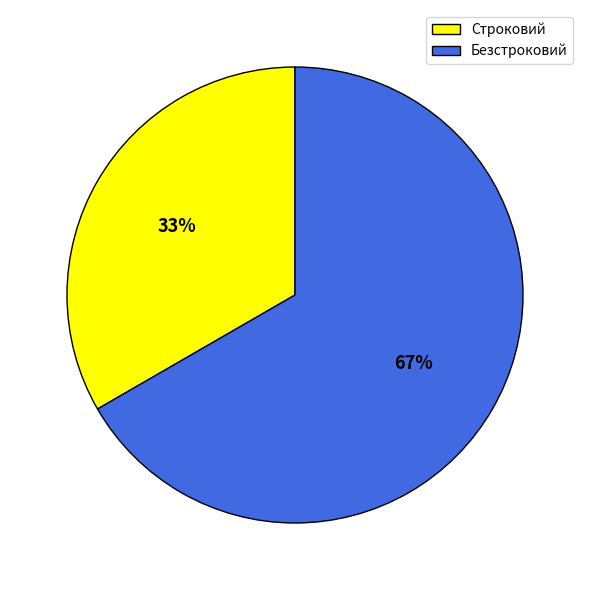

Does any single category account for the majority?

Yes